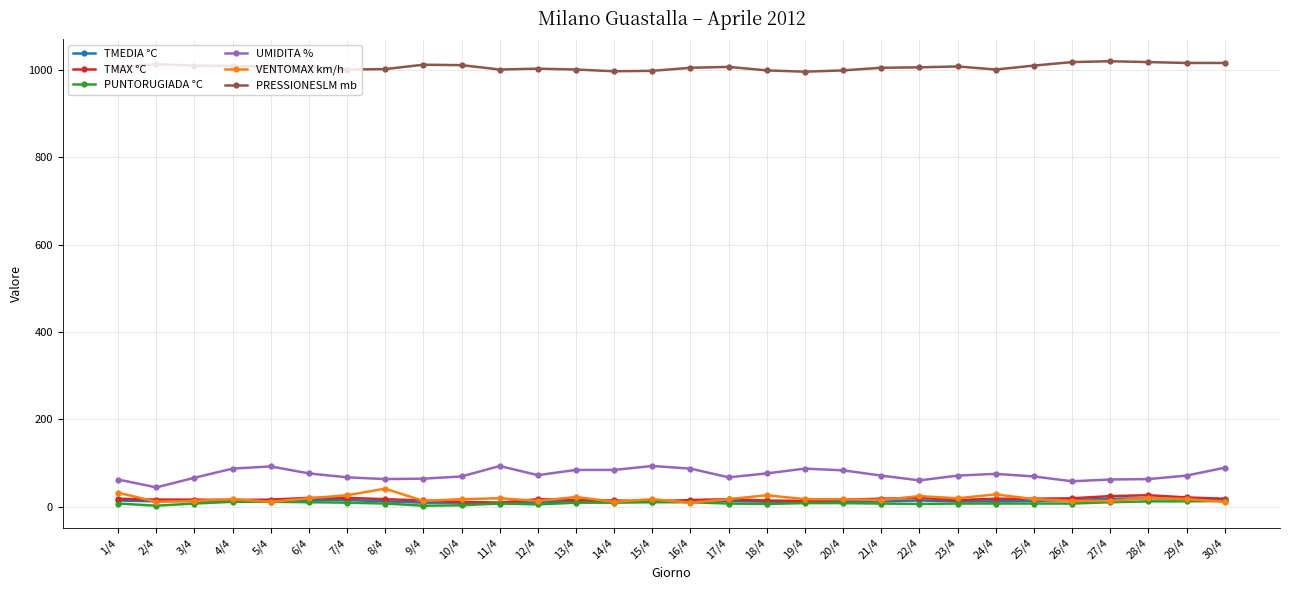

Is the value of UMIDITA % at 2/4 greater than the value of PRESSIONESLM mb at 10/4?

No